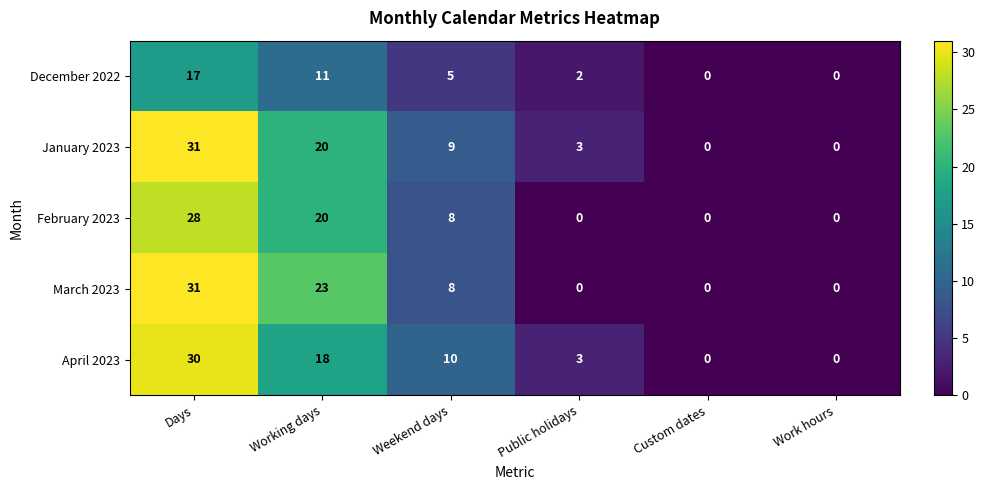

Reading left to right, extract all data points from this chart.

December 2022: 17	11	5	2	0	0
January 2023: 31	20	9	3	0	0
February 2023: 28	20	8	0	0	0
March 2023: 31	23	8	0	0	0
April 2023: 30	18	10	3	0	0